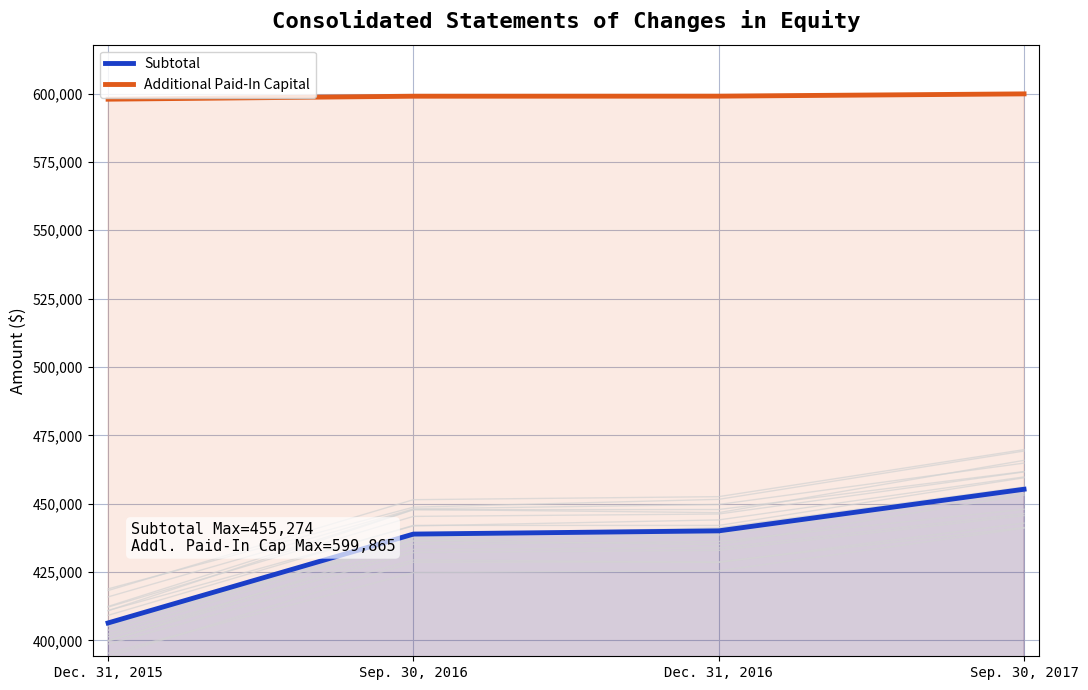

List the labels in order of Subtotal value, smallest first.

Dec. 31, 2015, Sep. 30, 2016, Dec. 31, 2016, Sep. 30, 2017